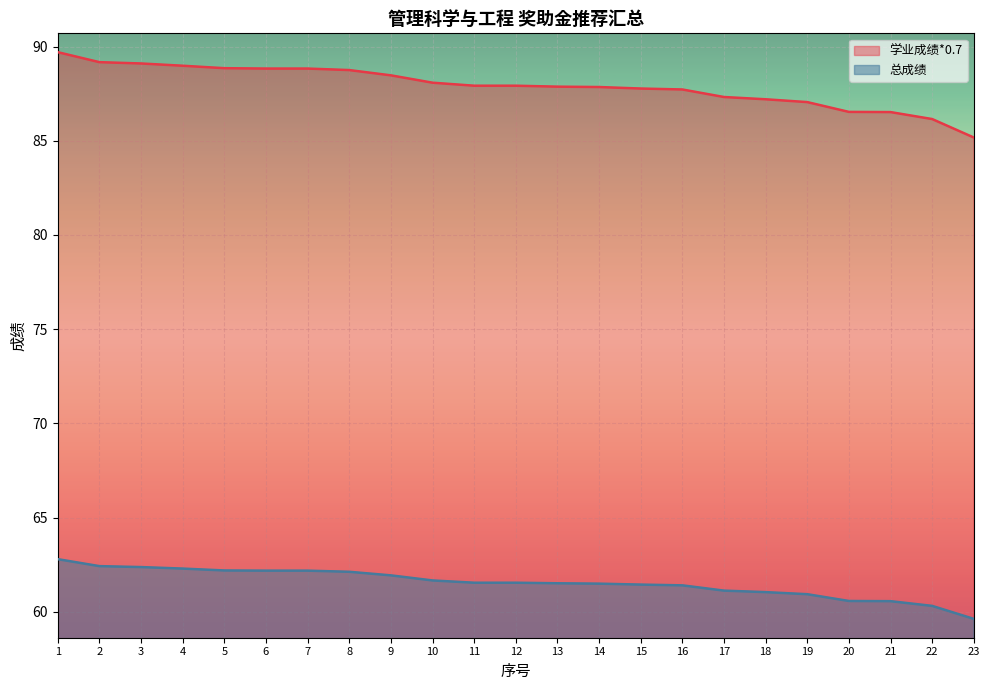

Between 1 and 17, which series saw the biggest shift?

学业成绩*0.7